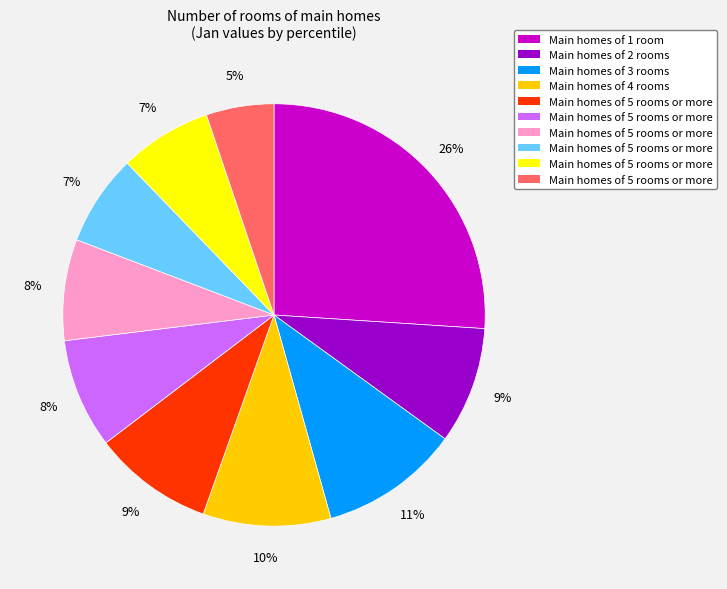

To the nearest percent, what is the difference between the largest and smallest slice percentages?

21%